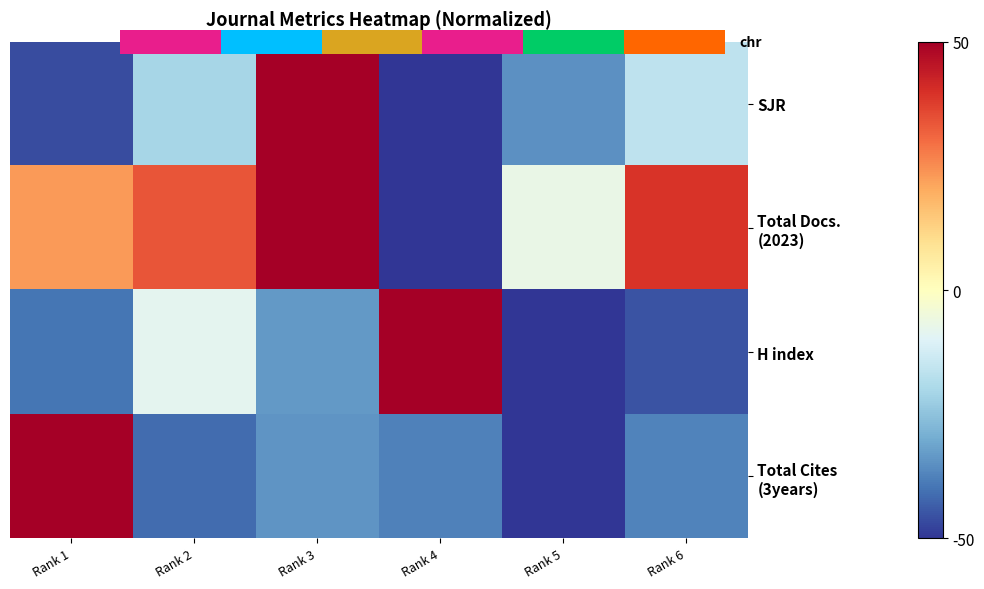

Which series has the largest range (max minus min)?

SJR